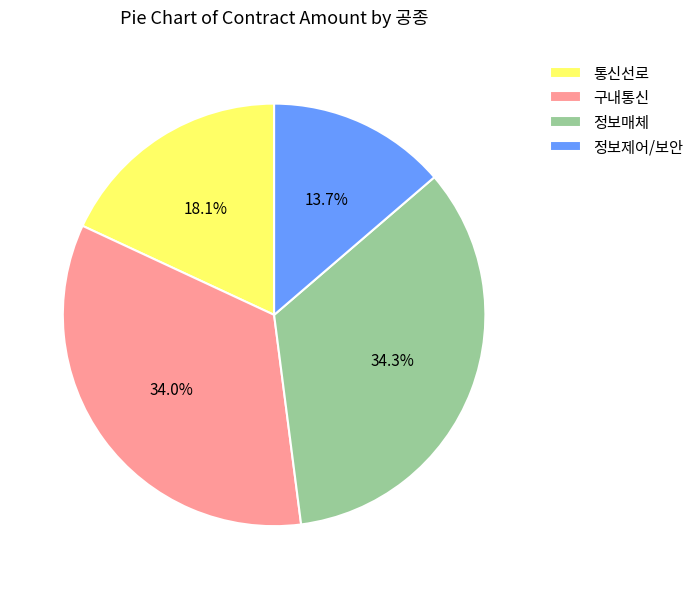

Does 정보매체 account for over 50% of the chart?

No